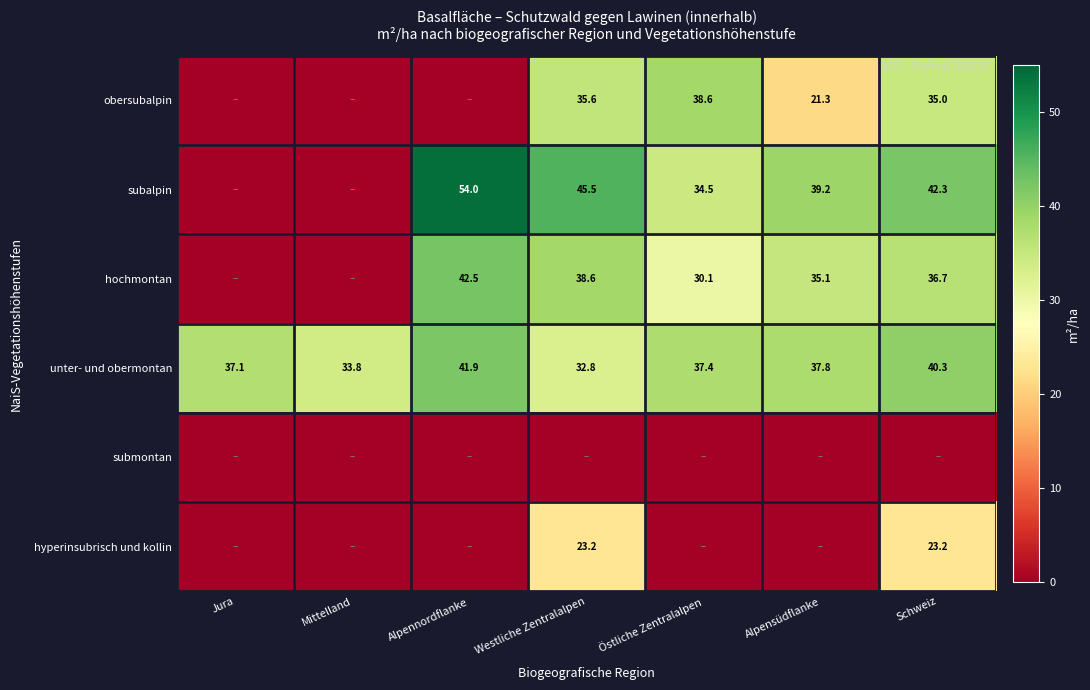

Is the value of unter- und obermontan at Alpennordflanke greater than the value of subalpin at Alpensüdflanke?

Yes